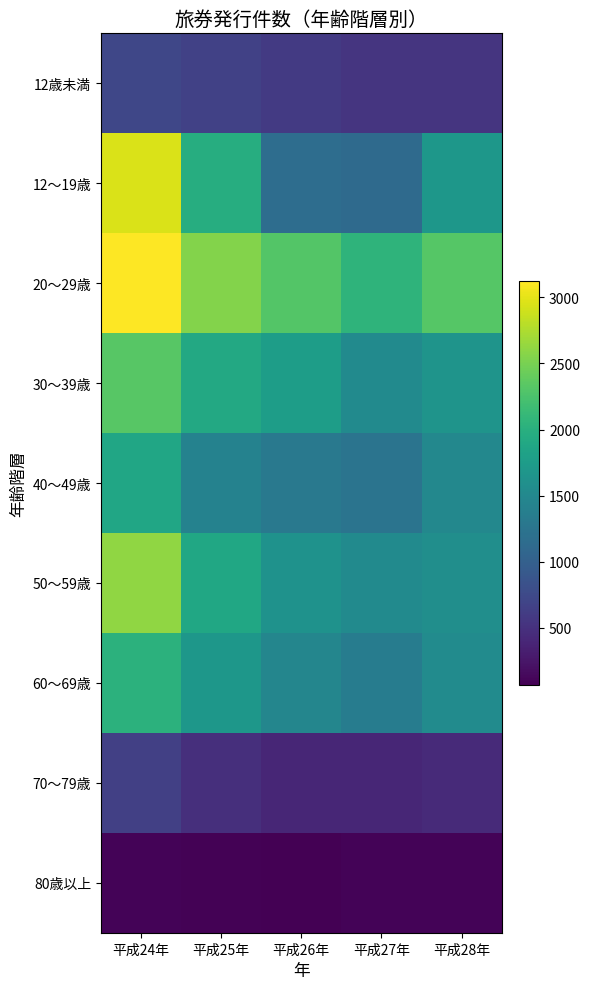

Which series has the largest range (max minus min)?

12～19歳